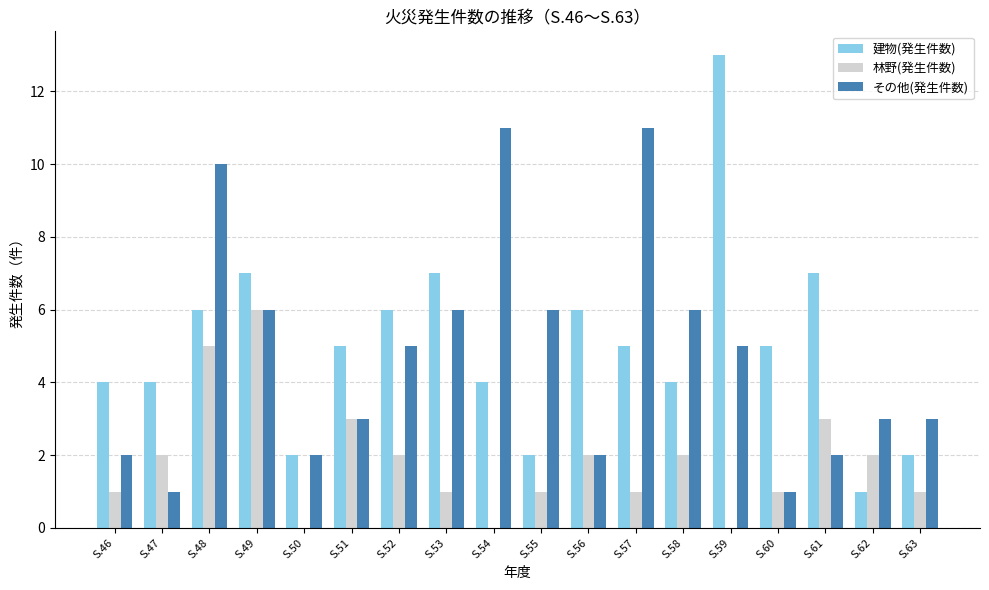

What is the highest value of the その他(発生件数) series?

11